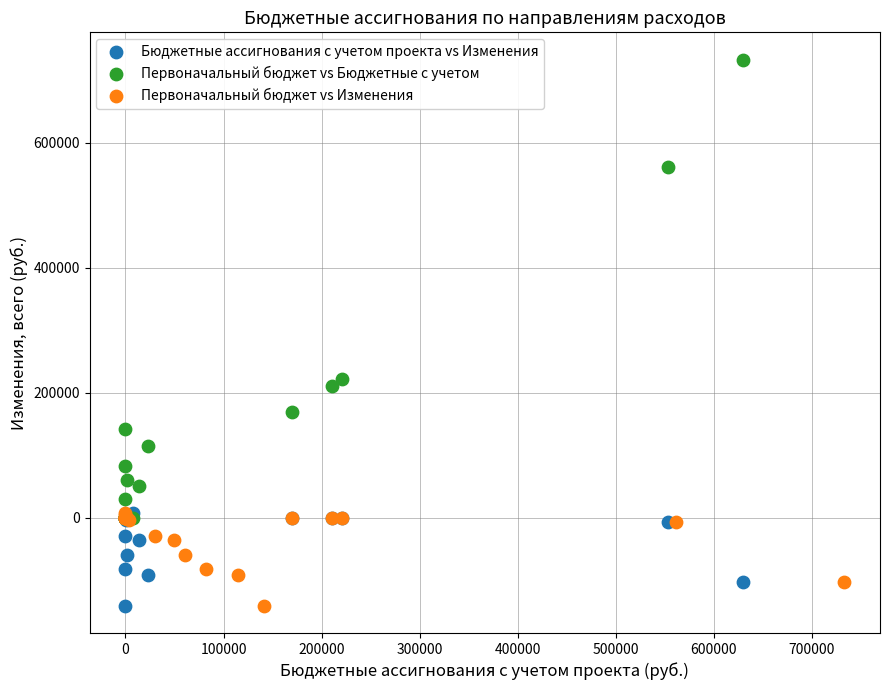

Which series has the widest spread of Y values?

Первоначальный бюджет vs Бюджетные с учетом